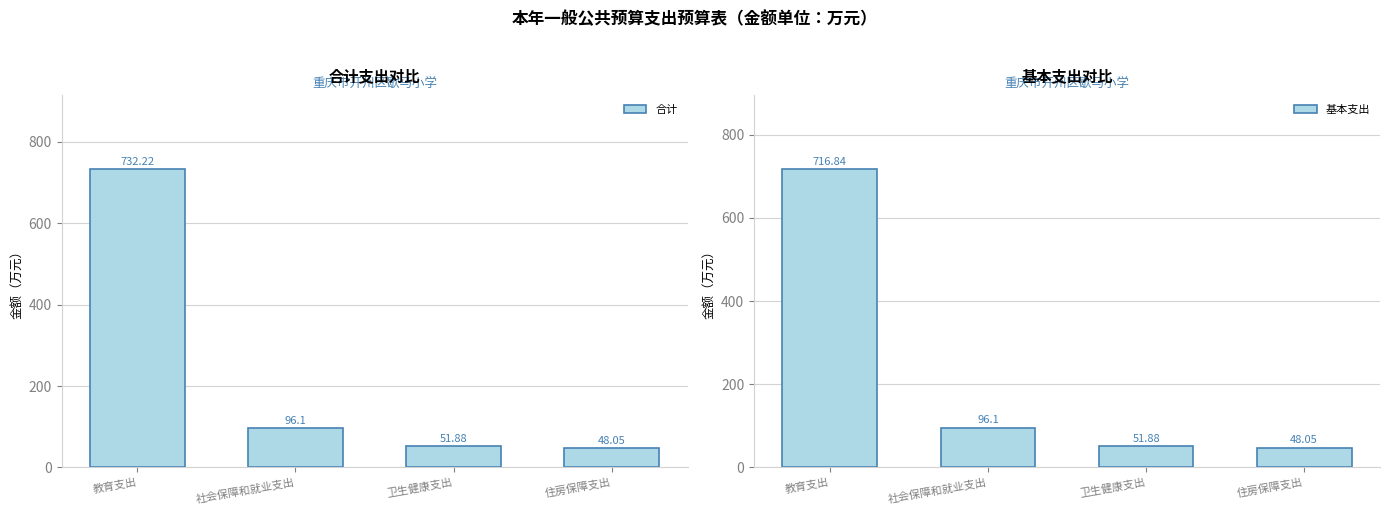

At 住房保障支出, list the series in order from largest to smallest.

合计, 基本支出